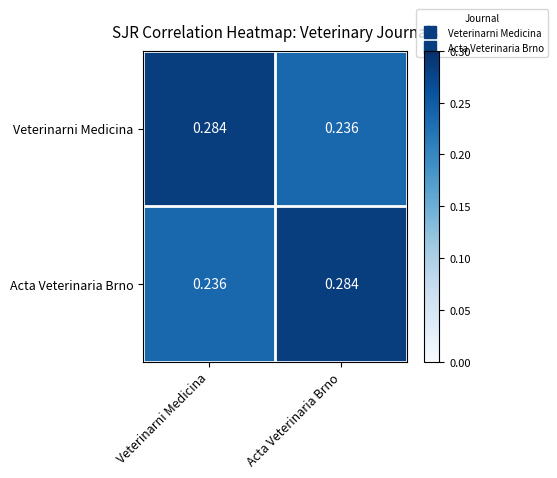

At which label does Acta Veterinaria Brno reach its minimum?

Veterinarni Medicina